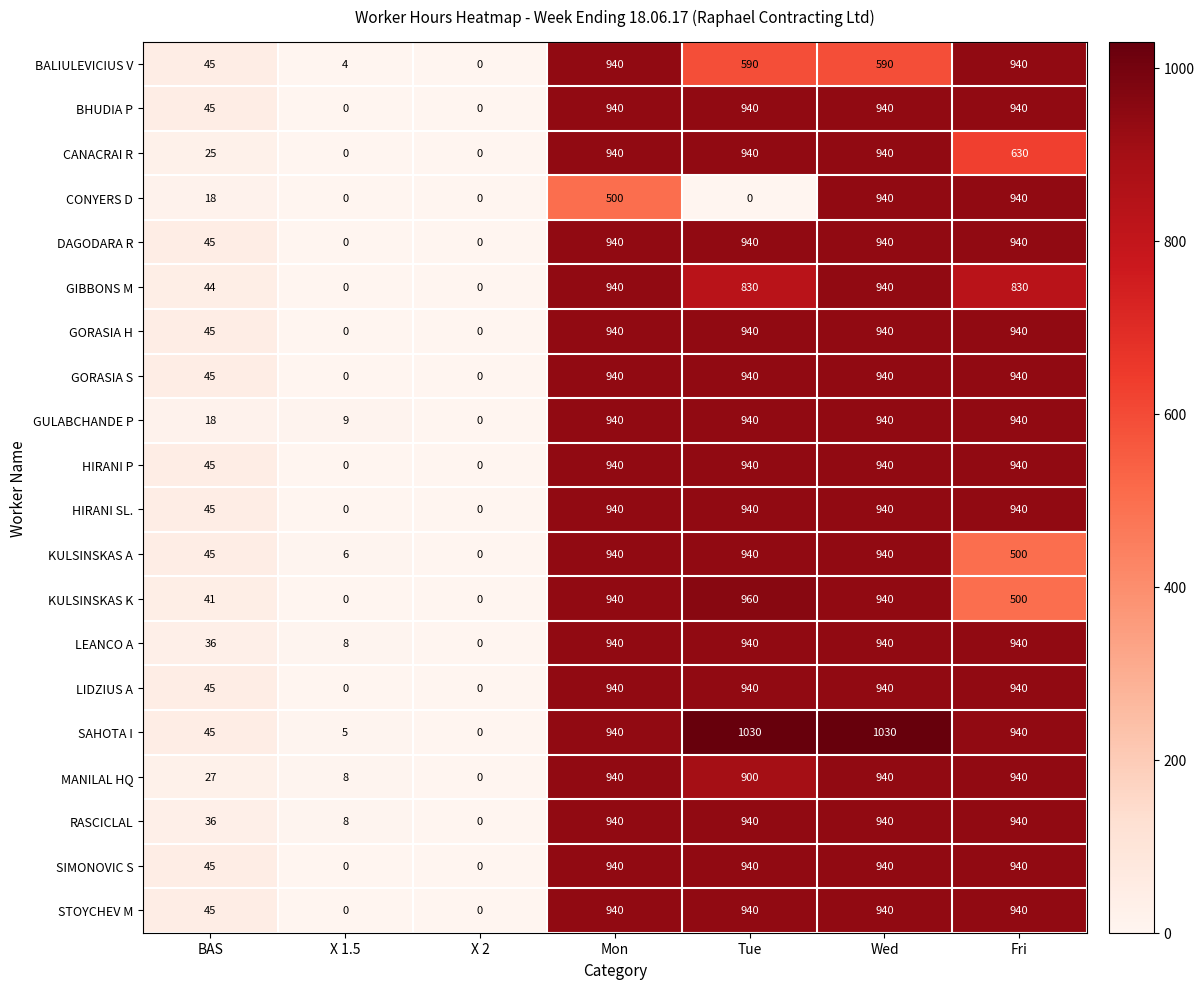

What is the maximum value for HIRANI P?

940